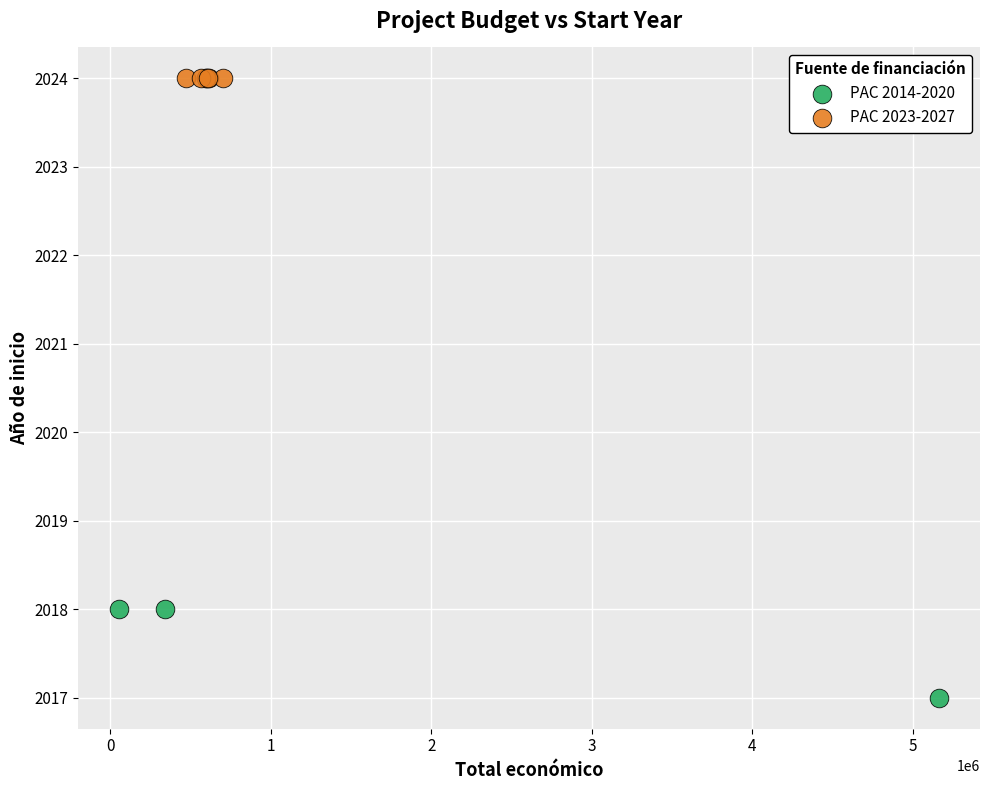

Which series contains the lowest Y value?

PAC 2014-2020